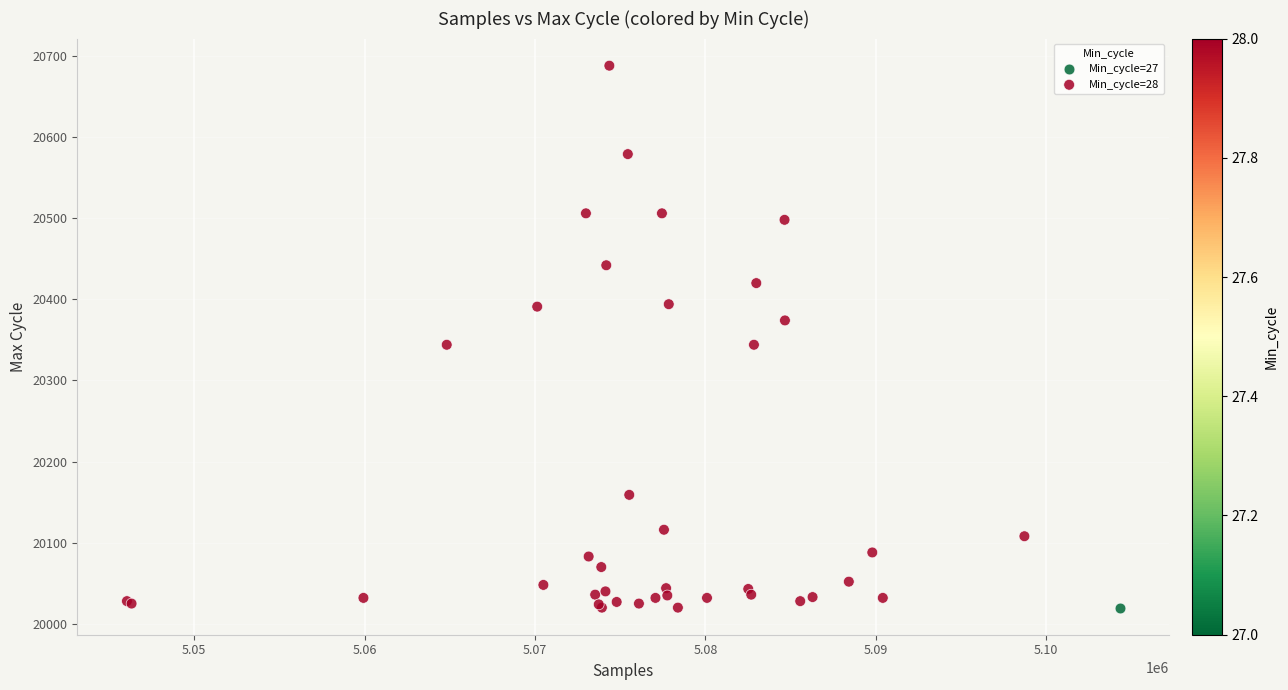

What are all the series names shown in the legend?

Min_cycle=27, Min_cycle=28